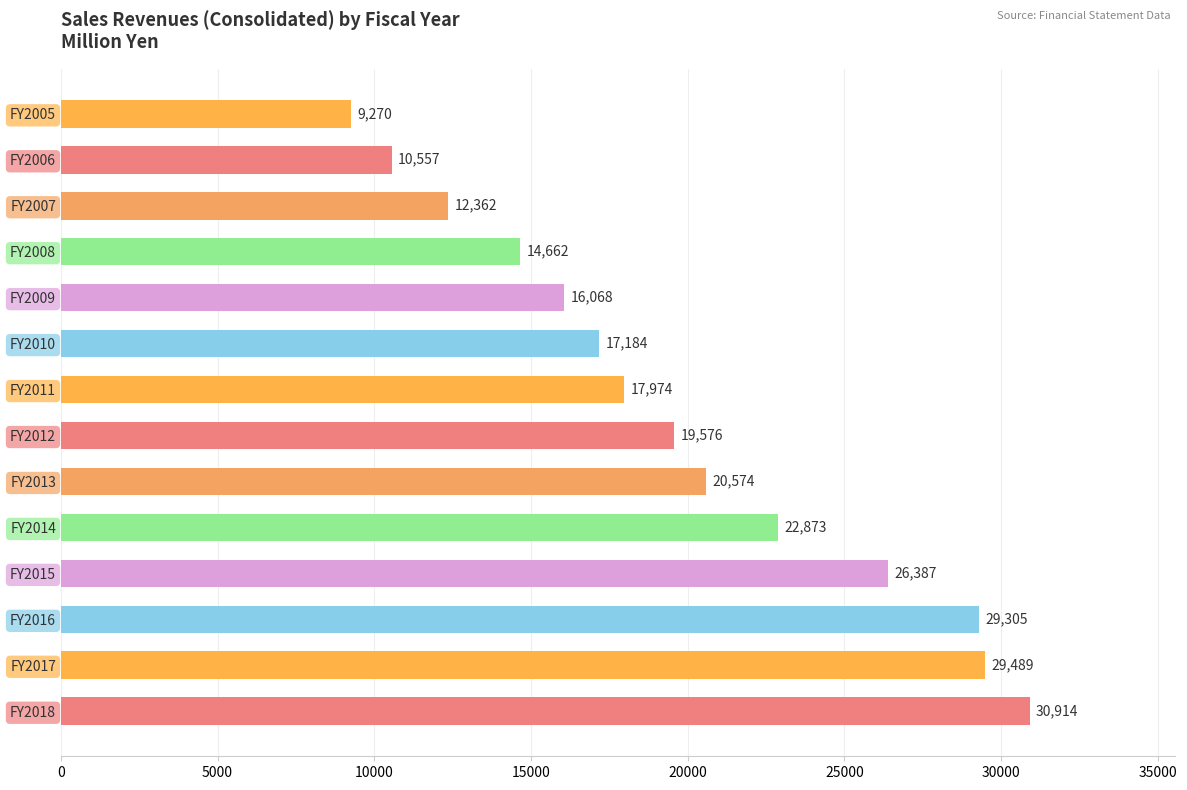

Between FY2006 and FY2017, which is larger?

FY2017